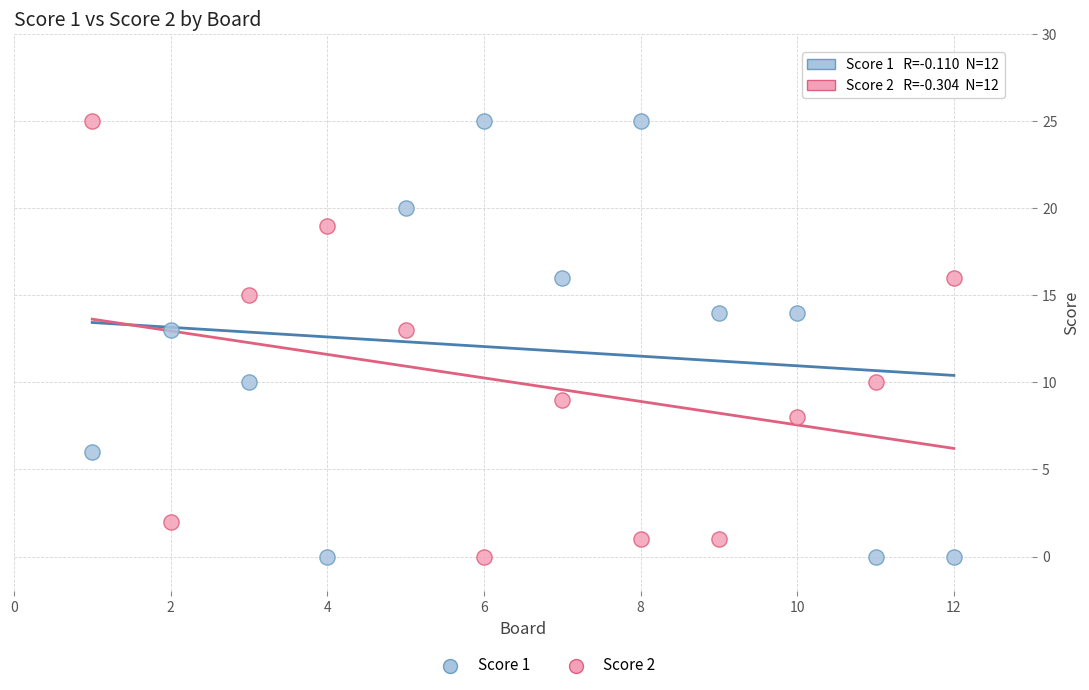

What is the X range (max minus min) for the scatter plot?

11